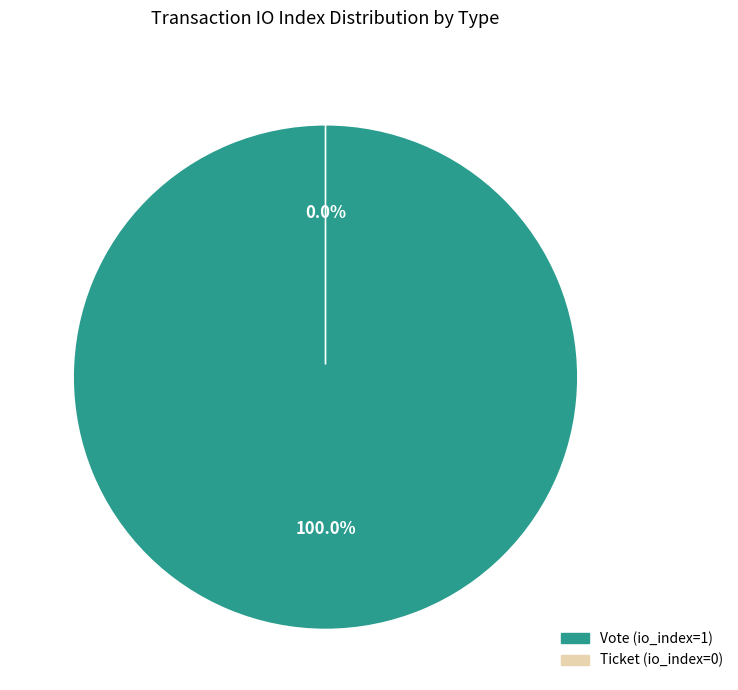

Which slice represents more than half of the pie?

Vote (io_index=1)